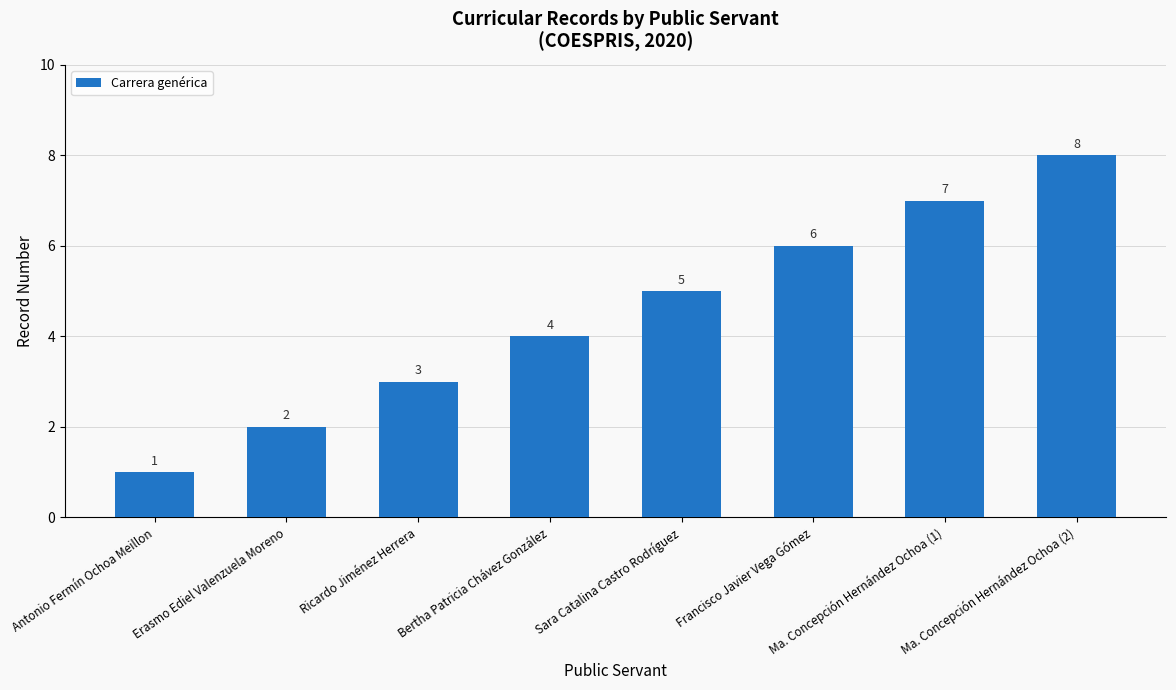

At which category does the chart reach its minimum across all series?

Antonio Fermín Ochoa Meillon